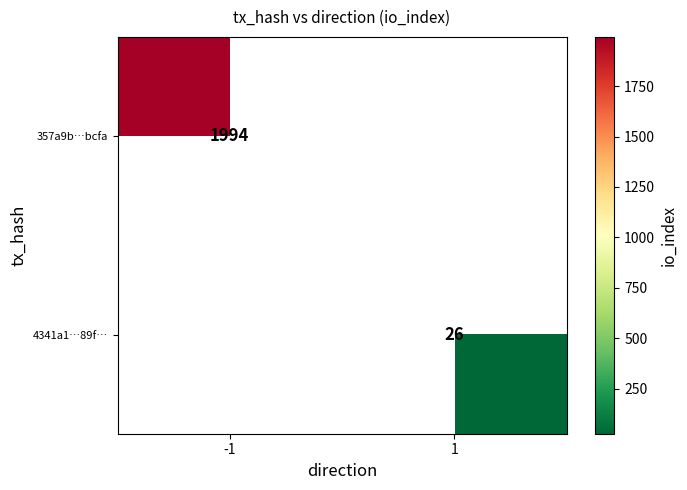

Between 1 and -1, which is larger?

-1